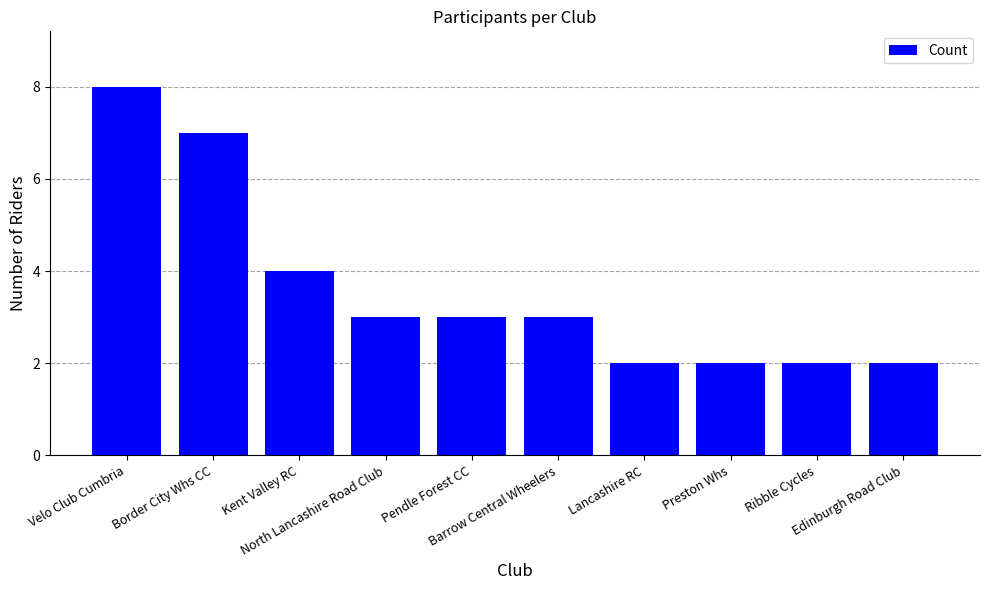

What is the maximum value shown in the chart?

8